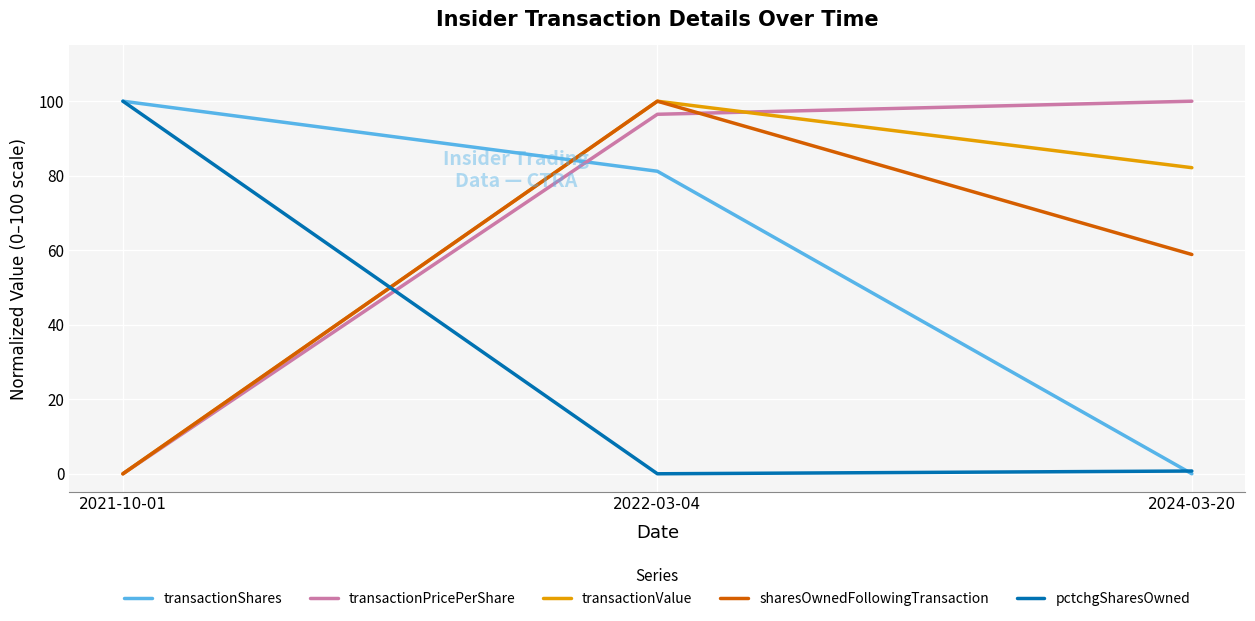

How many values in transactionPricePerShare are above zero?

2